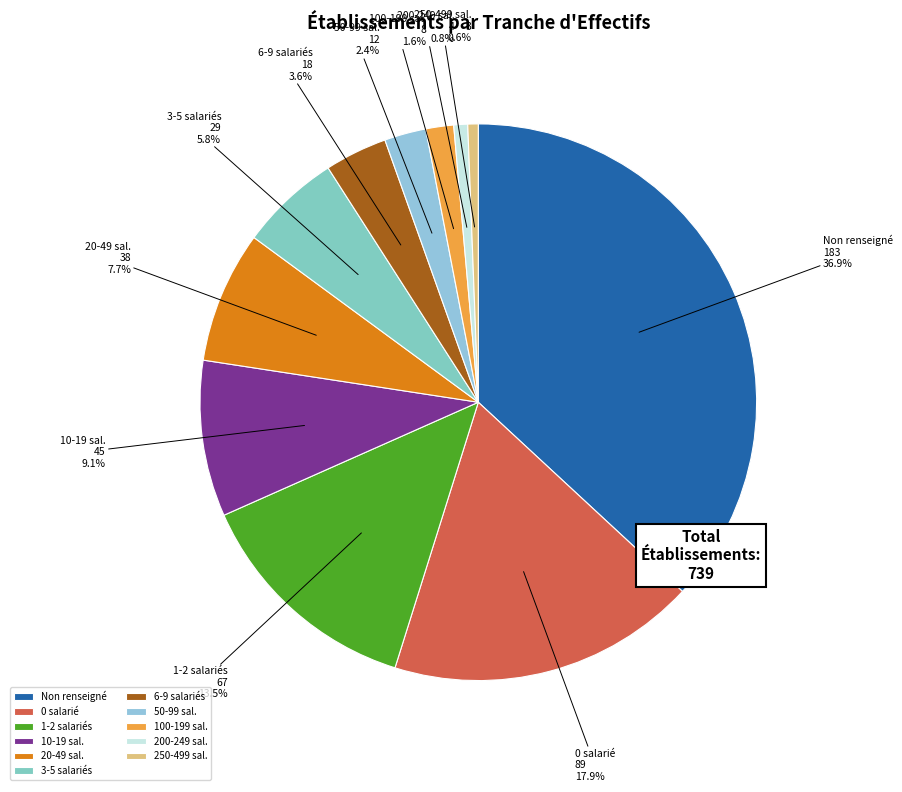

Is there a majority slice in this chart?

No